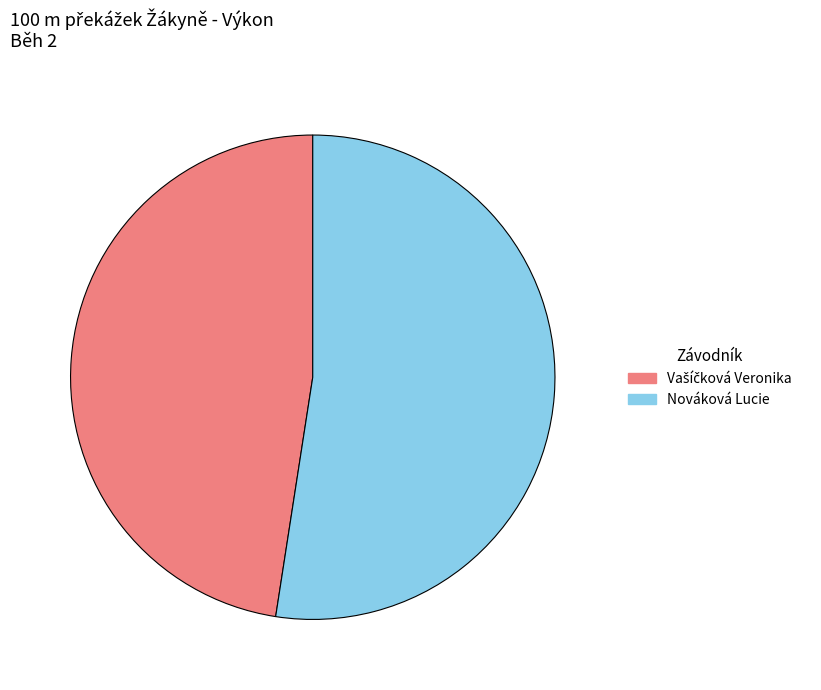

The Nováková Lucie slice represents 38% of the pie. True or false?

False